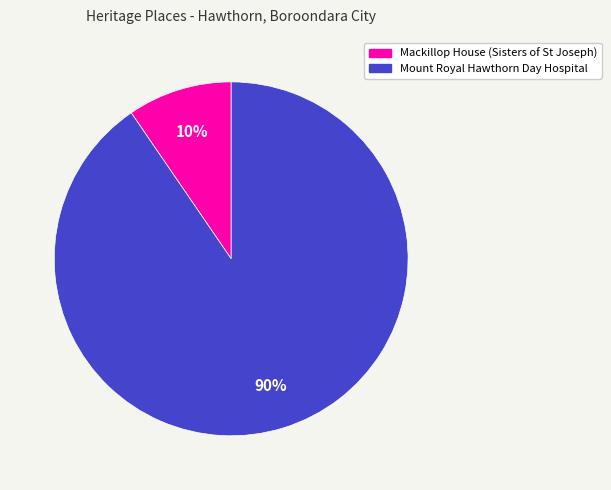

True or false: Mackillop House (Sisters of St Joseph) accounts for 1% of the total.

False